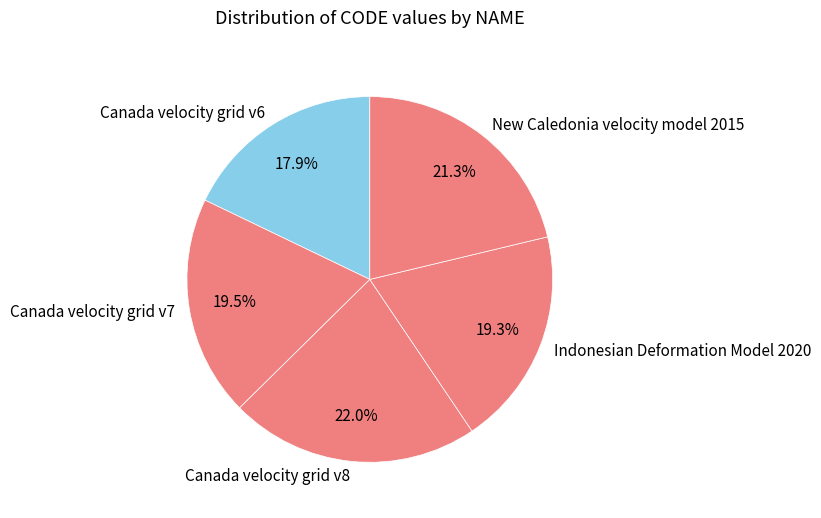

To the nearest percent, what is the combined percentage of Canada velocity grid v8 and Indonesian Deformation Model 2020?

41%